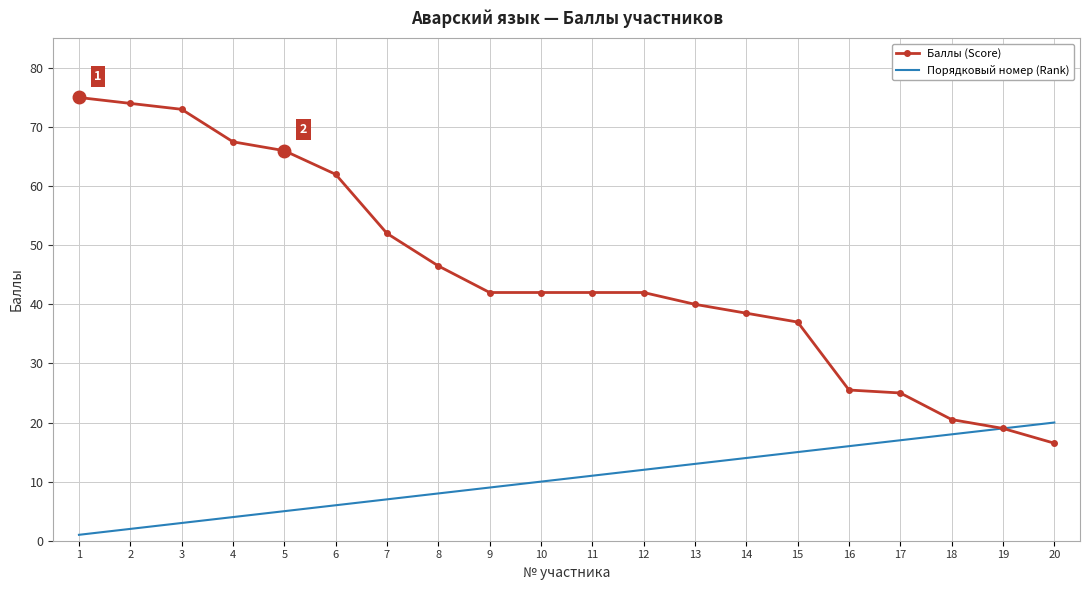

What is the difference between the maximum and minimum values in the Порядковый номер (Rank) series?

19.0